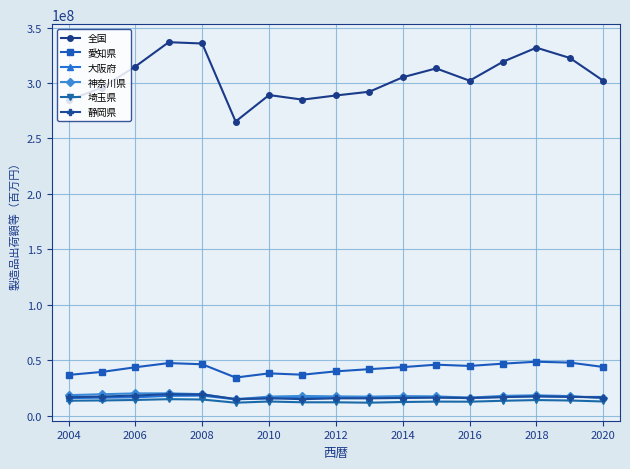

Which series has the largest range (max minus min)?

全国